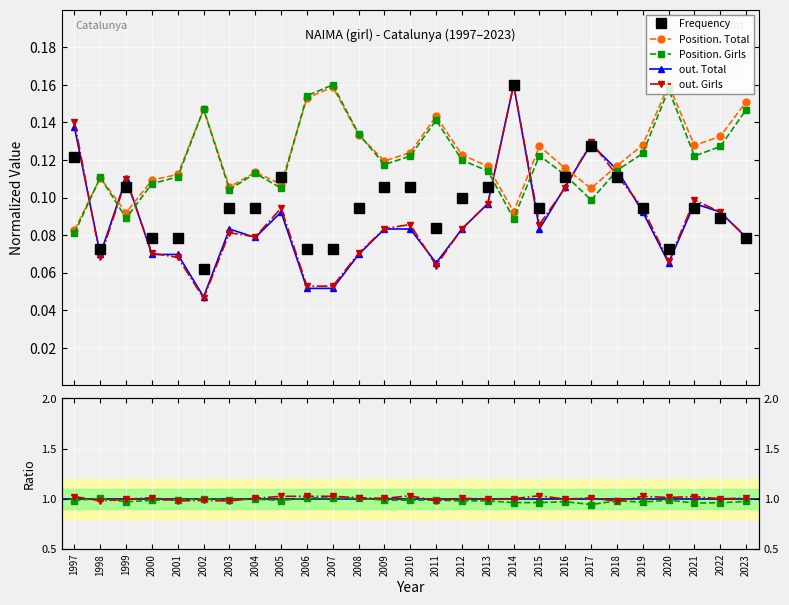

What is the value of the out. Girls point at the 22nd from the left?

0.1